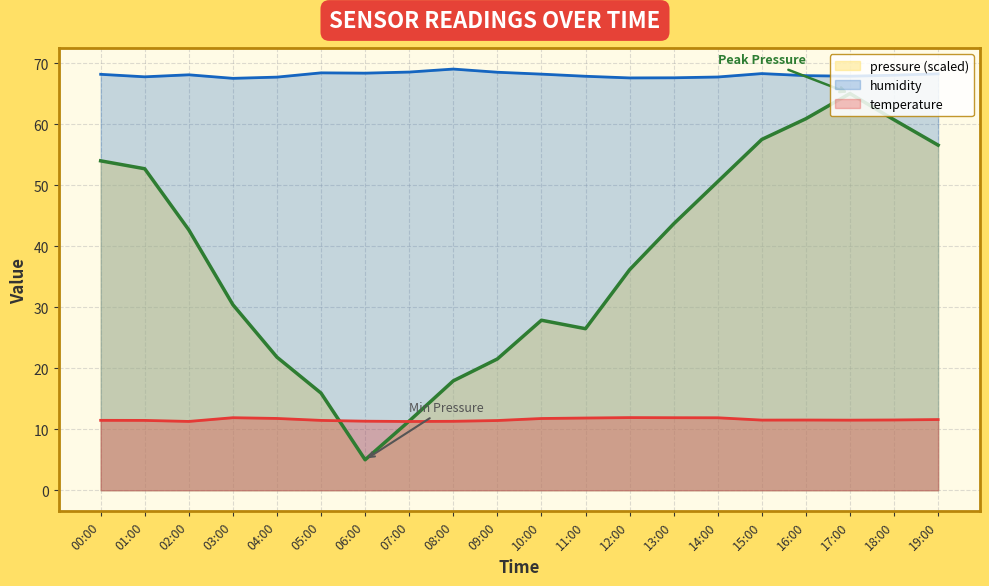

Which has a higher value, 12:00 or 00:00?

00:00